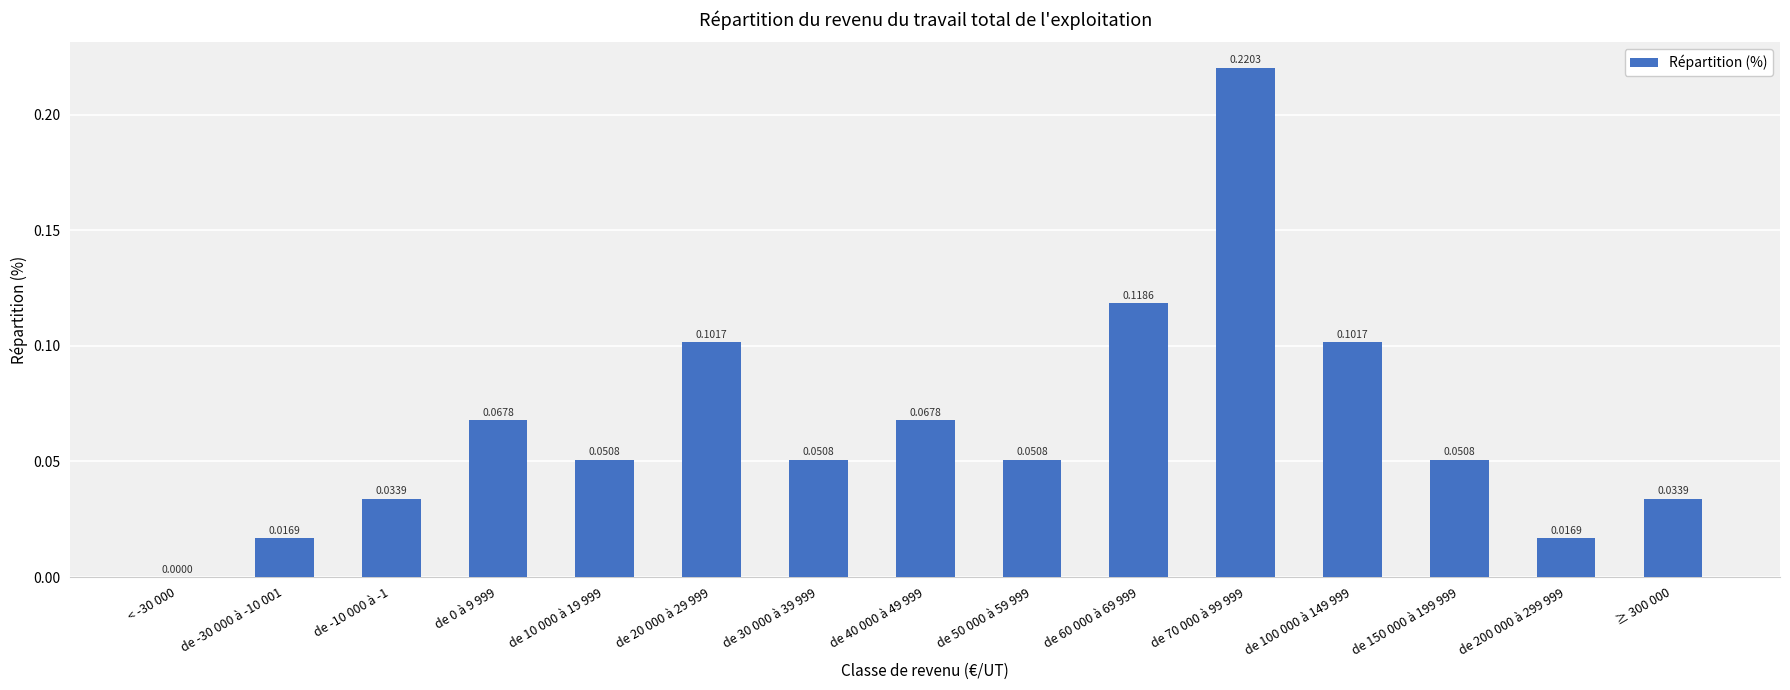

How many positive values are there?

14